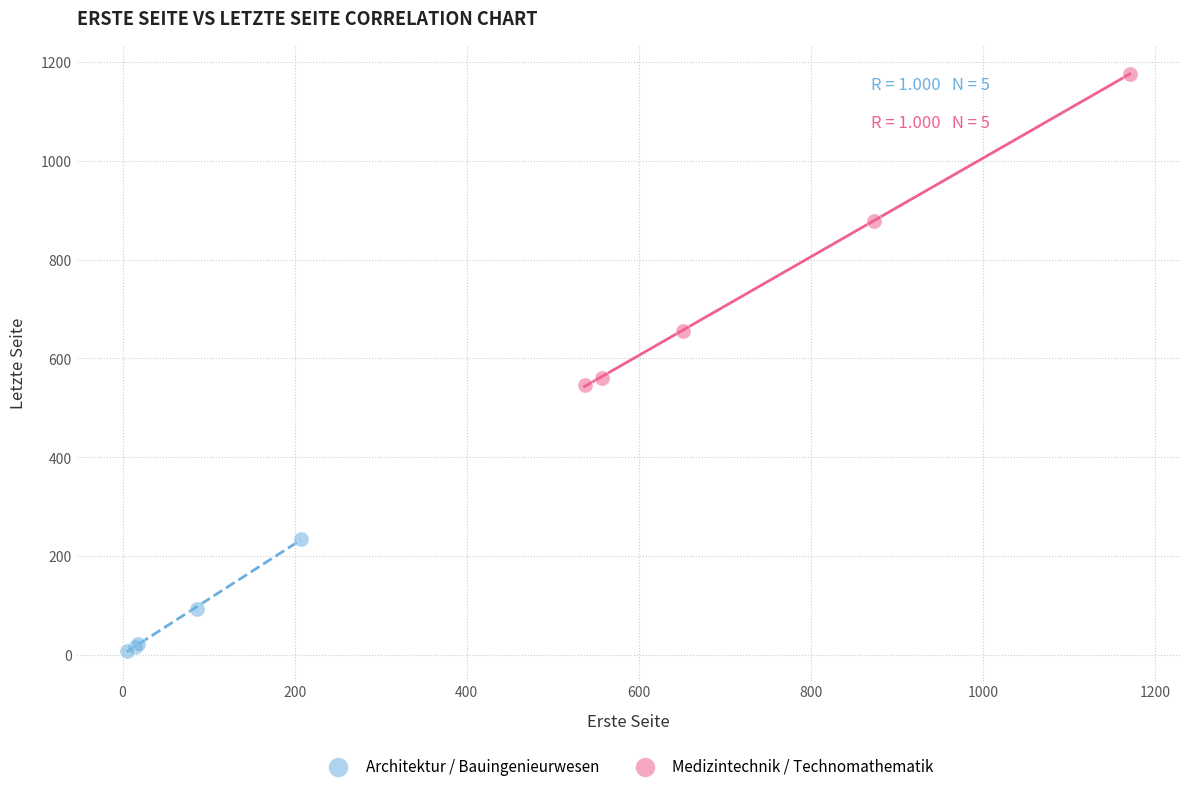

Which series contains the highest Y value?

Medizintechnik / Technomathematik